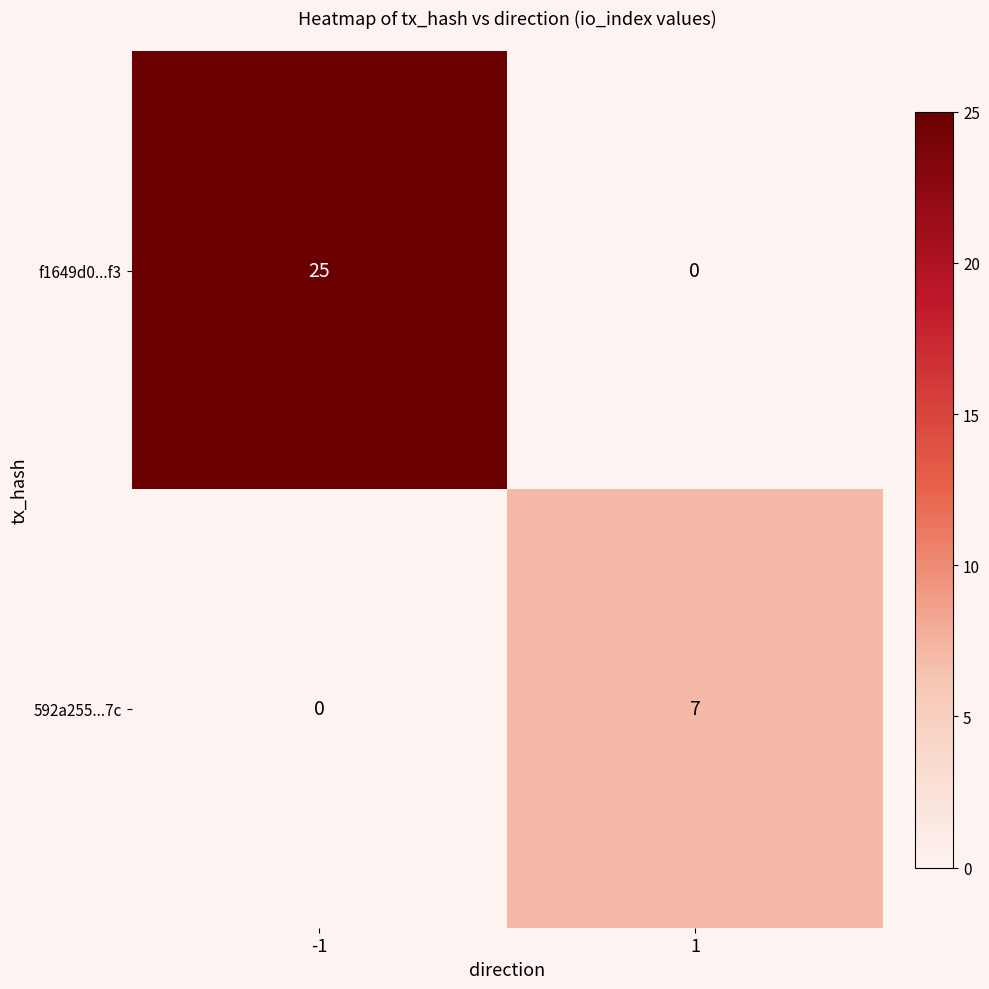

Is the value of 592a255...7c at 1 greater than the value of f1649d0...f3 at -1?

No